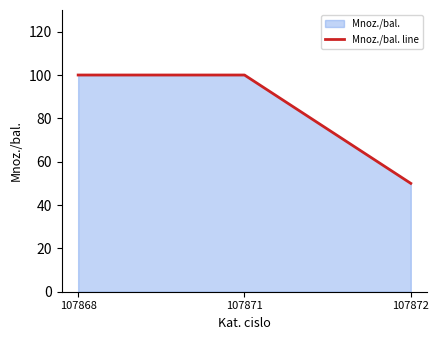

Reading right to left, what are all the values shown in this chart?

50	100	100